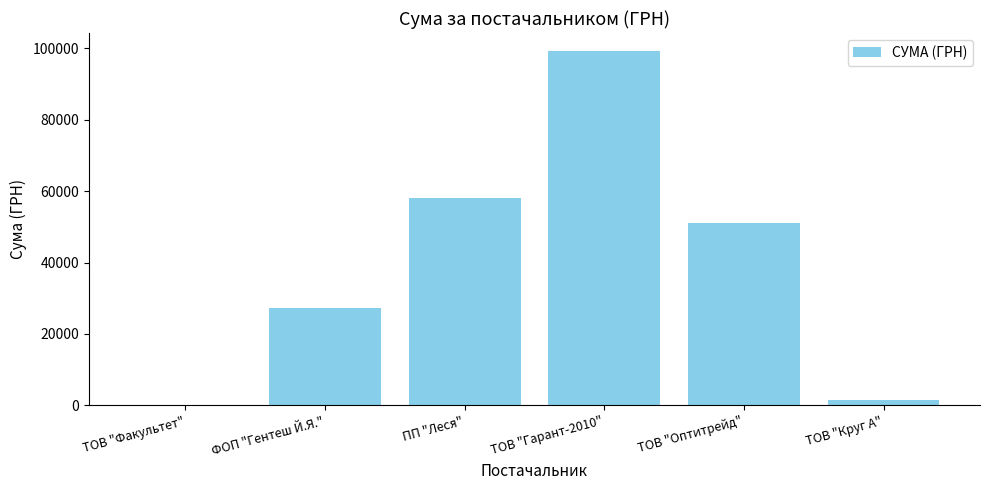

What is the sum of all values?

237396.9